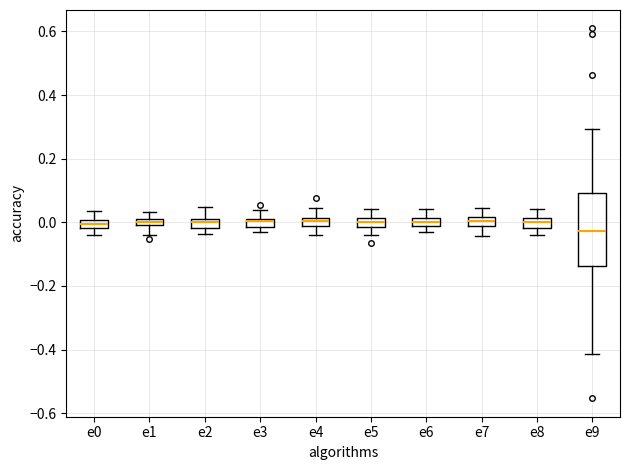

Which box's median line is the lowest?

e9